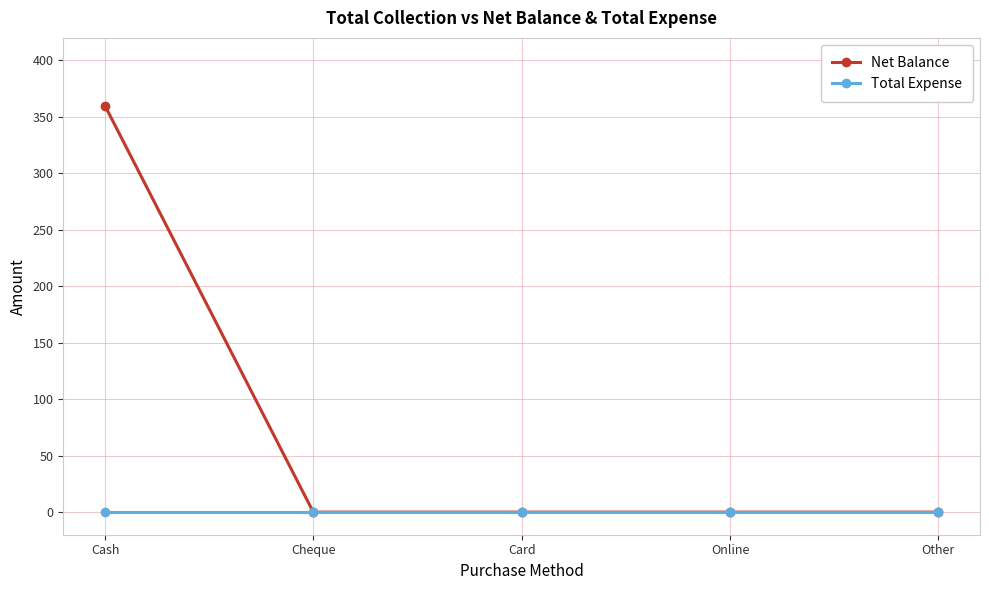

Reading right to left, list all the values displayed in this chart.

Net Balance: 0	0	0	0	360
Total Expense: 0	0	0	0	0